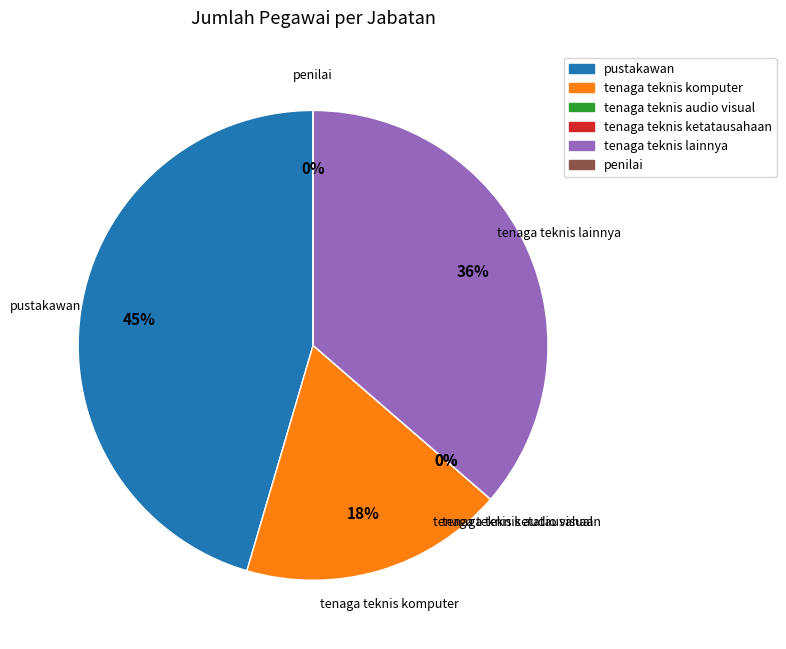

Which slice is the smallest?

tenaga teknis audio visual